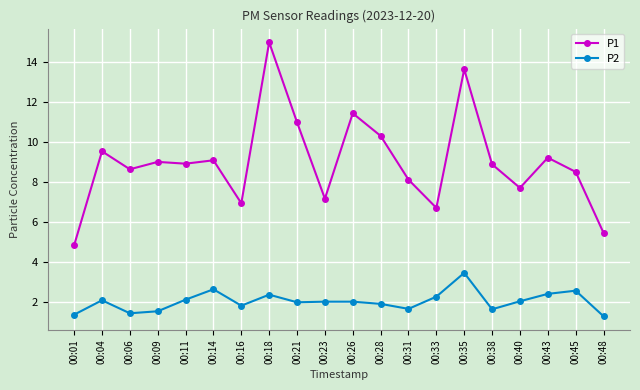

Is the value of P2 at 00:09 greater than the value of P1 at 00:11?

No